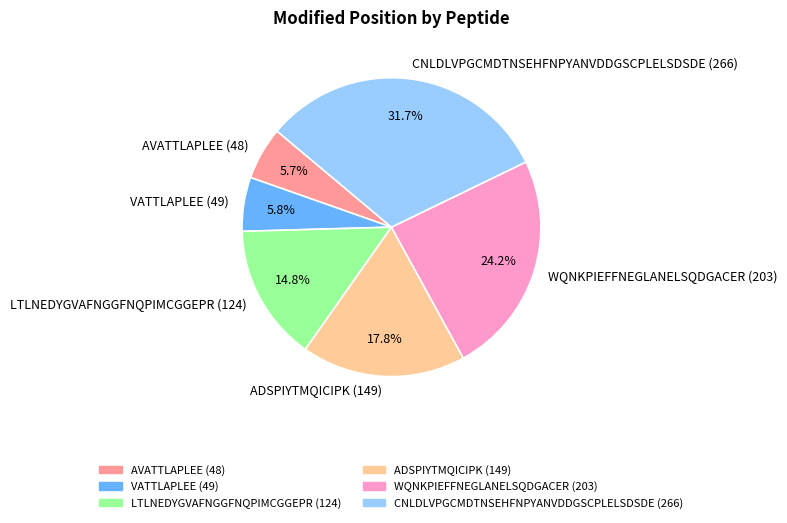

Which category has the biggest portion of the pie?

CNLDLVPGCMDTNSEHFNPYANVDDGSCPLELSDSDE